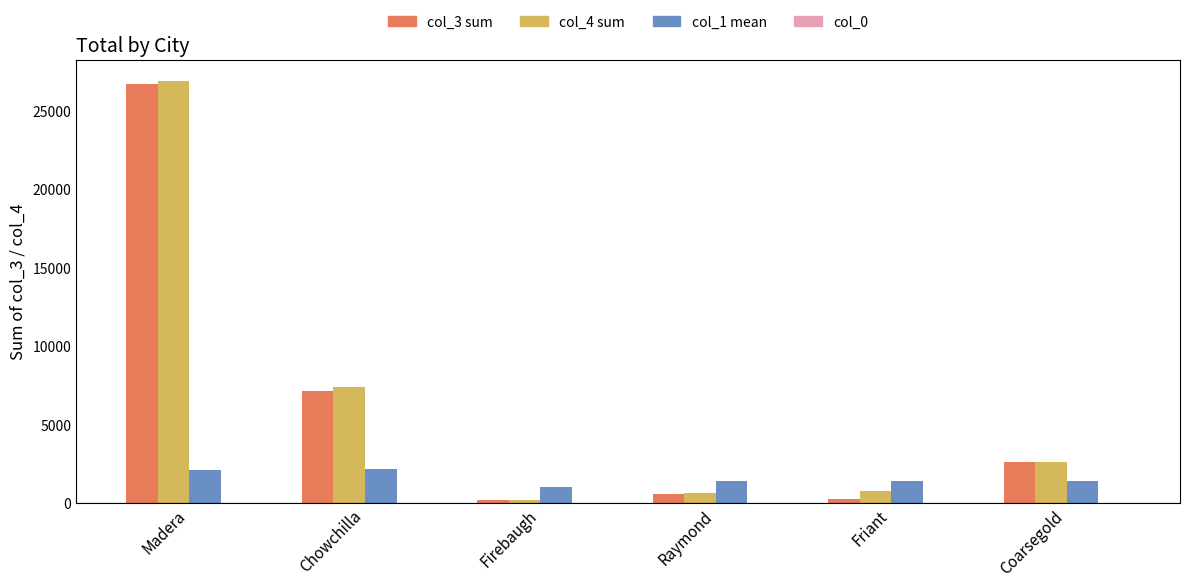

At which category is the sum across all series the highest?

Madera